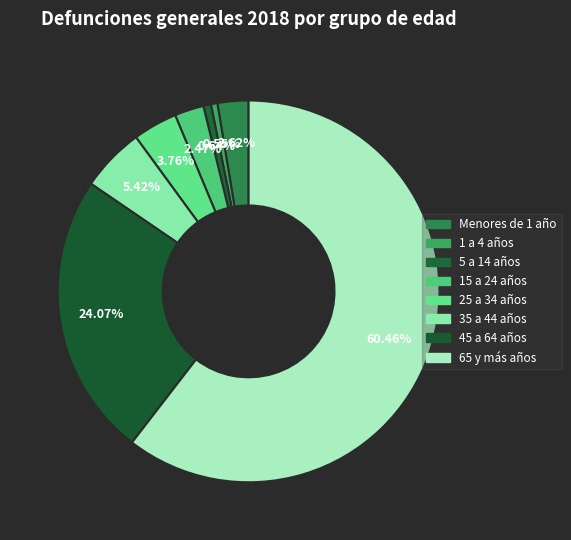

To the nearest percent, what portion does Menores de 1 año represent?

3%